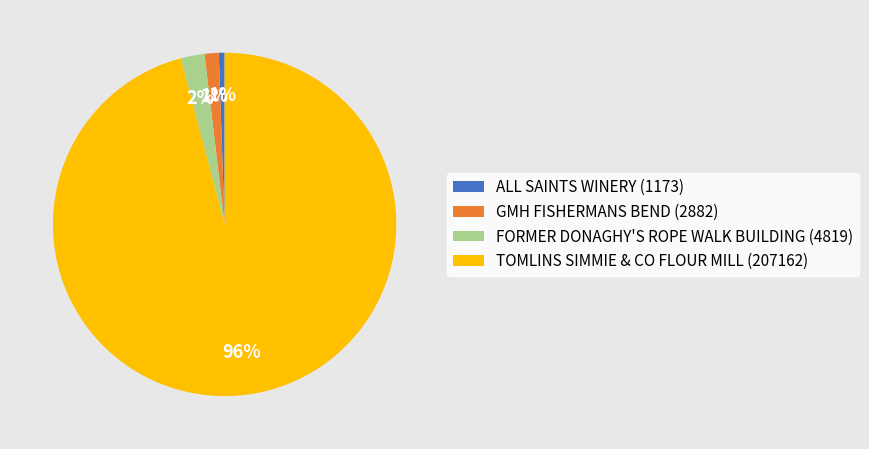

Is it true that FORMER DONAGHY'S ROPE WALK BUILDING is 2% of the pie?

True